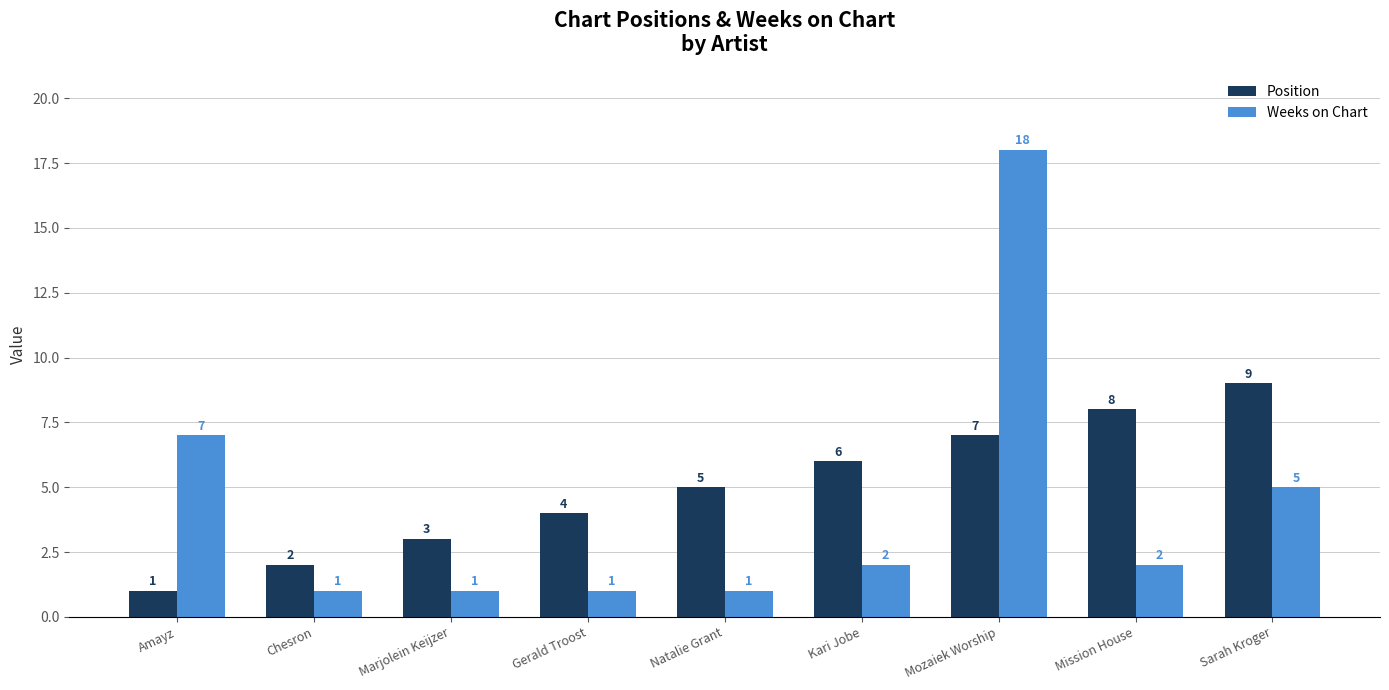

At how many categories does at least one series exceed 10?

1